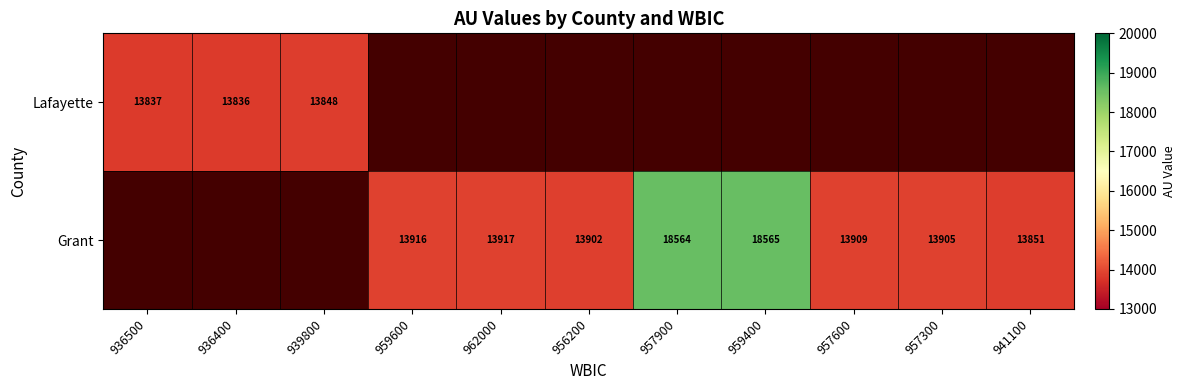

Is the value of Grant at 957600 greater than the value of Lafayette at 936400?

Yes